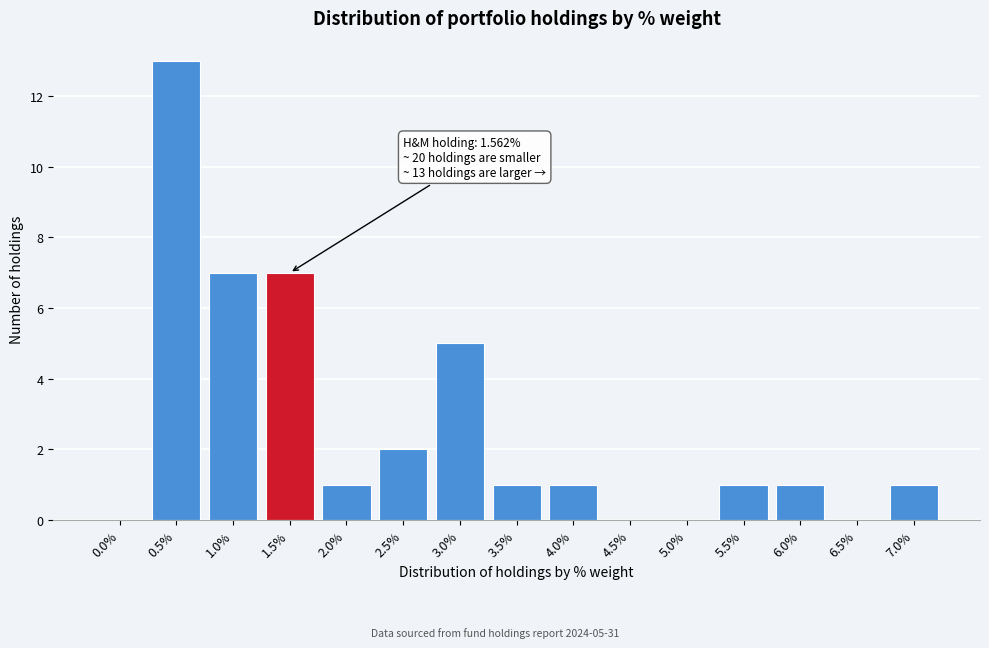

Reading left to right, transcribe all the data shown in this chart.

0.0%=0	0.5%=13	1.0%=7	1.5%=7	2.0%=1	2.5%=2	3.0%=5	3.5%=1	4.0%=1	4.5%=0	5.0%=0	5.5%=1	6.0%=1	6.5%=0	7.0%=1